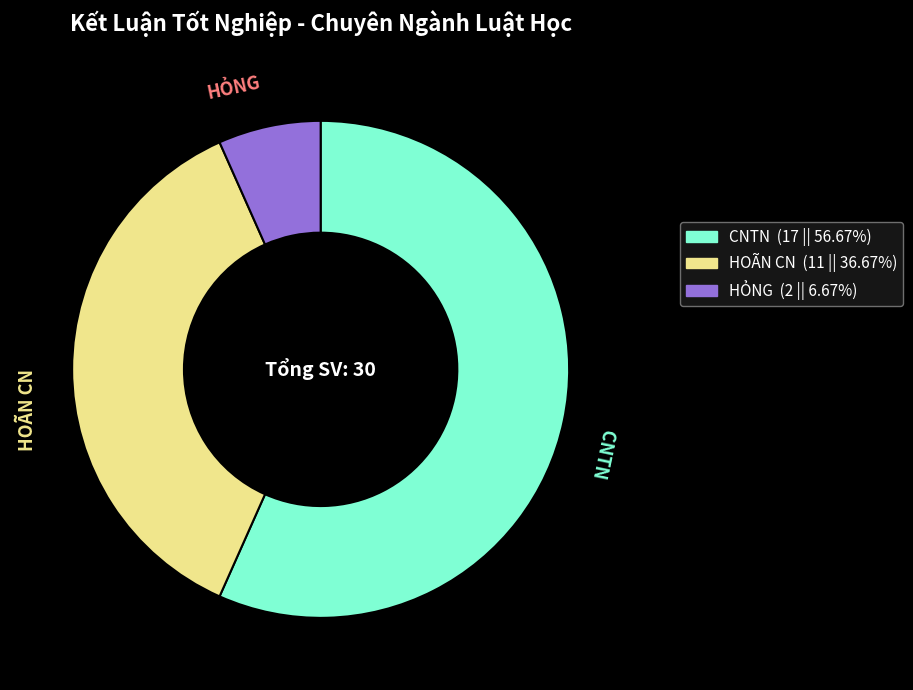

What is the majority slice?

CNTN